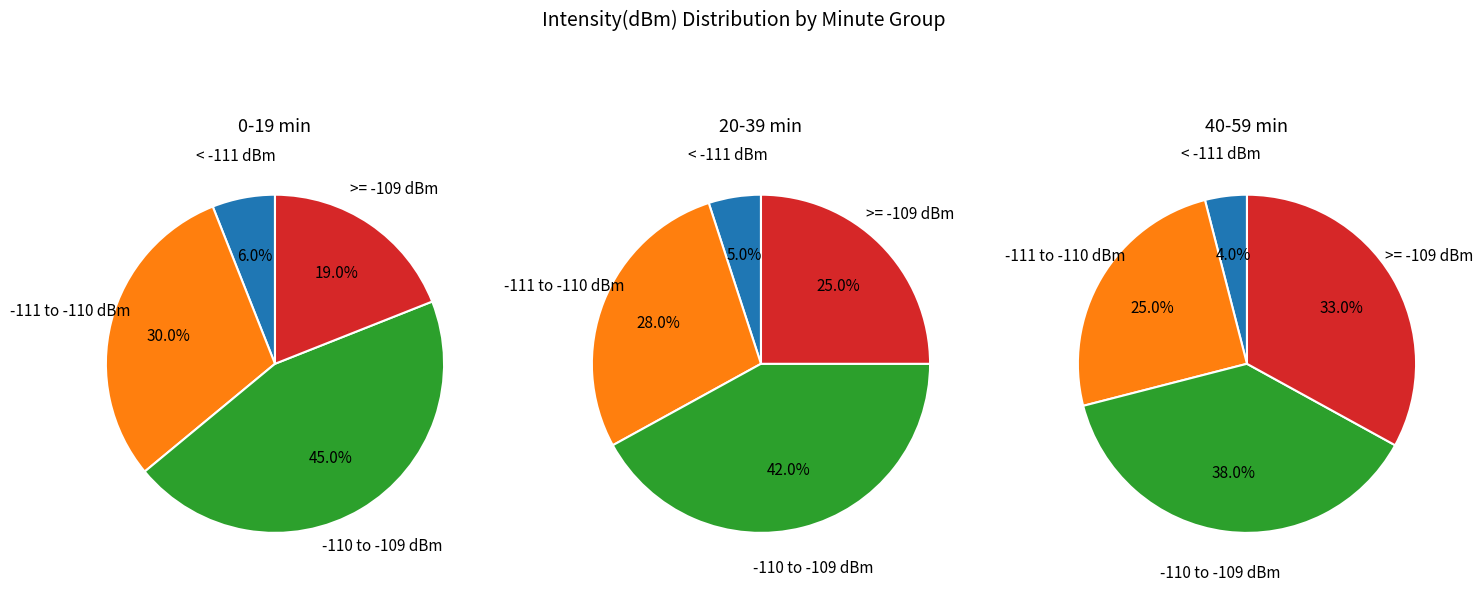

True or false: 3 accounts for 0% of the total.

True